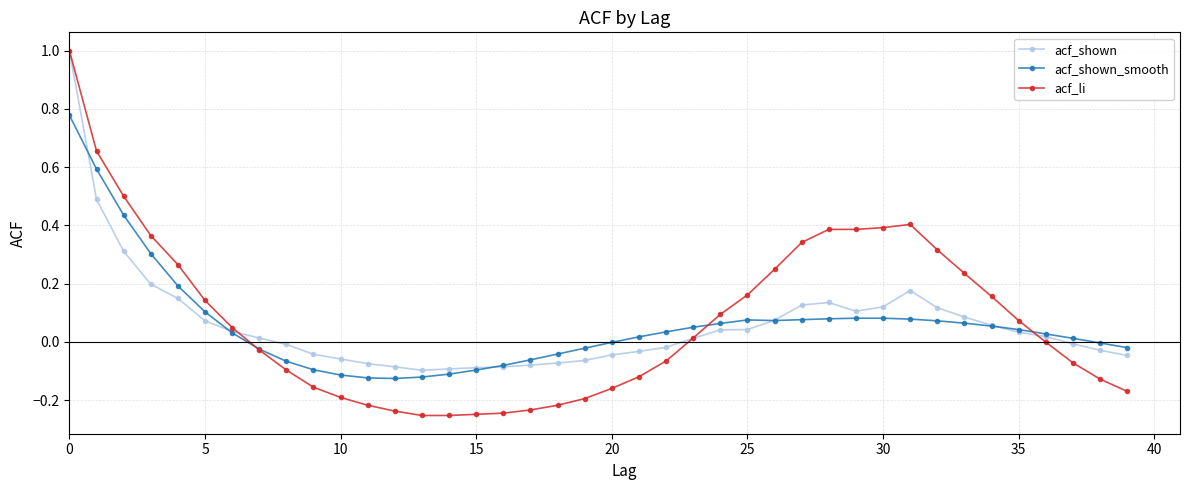

Is this an area chart (filled region under the line)?

No